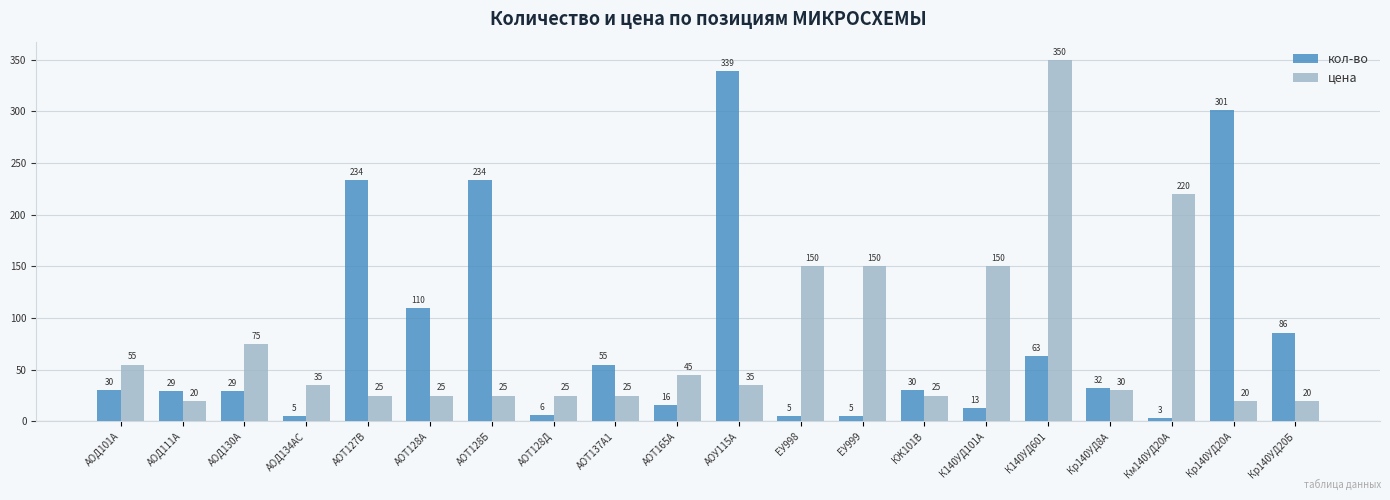

Are the bars grouped side by side (vs. stacked)?

Yes